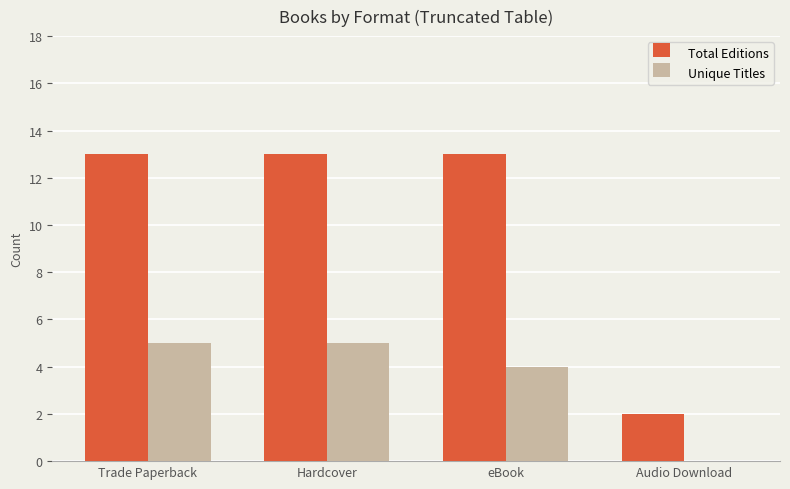

True or false: Total Editions has a value of 13 at eBook.

True